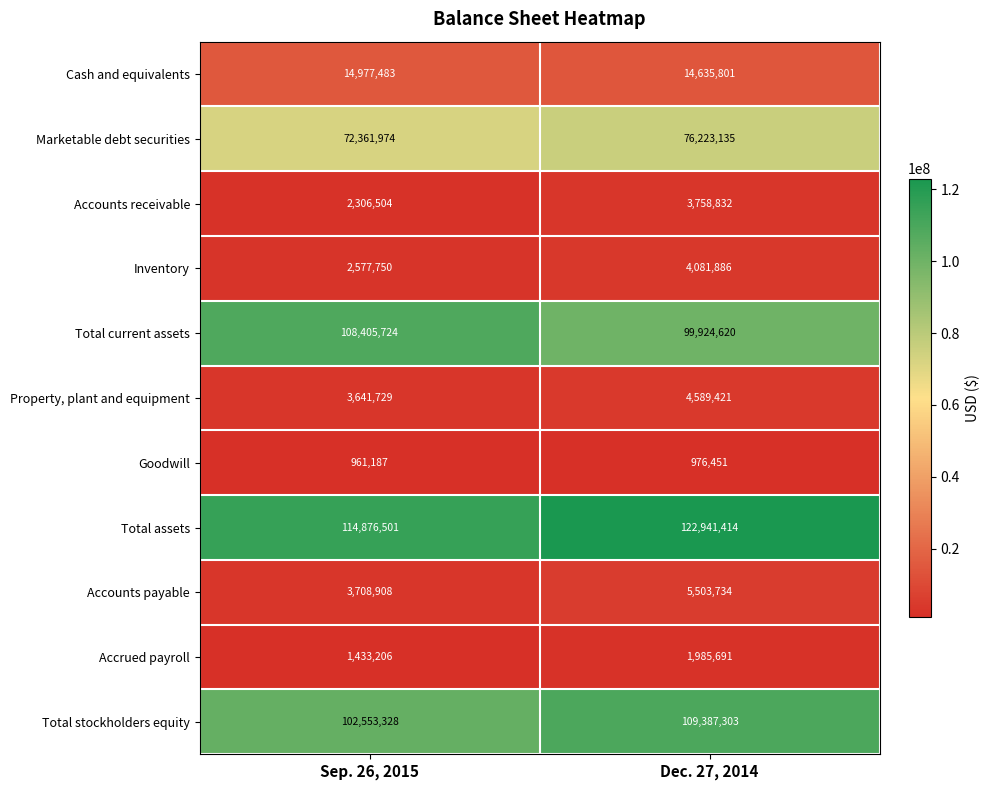

What is the greatest value displayed?

122941414